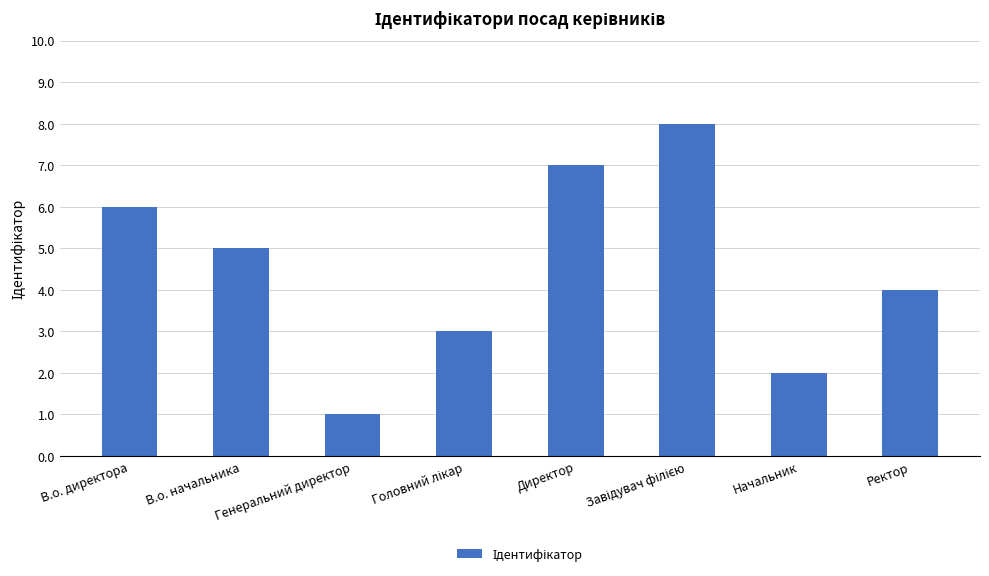

Reading left to right, extract all data points from this chart.

6	5	1	3	7	8	2	4